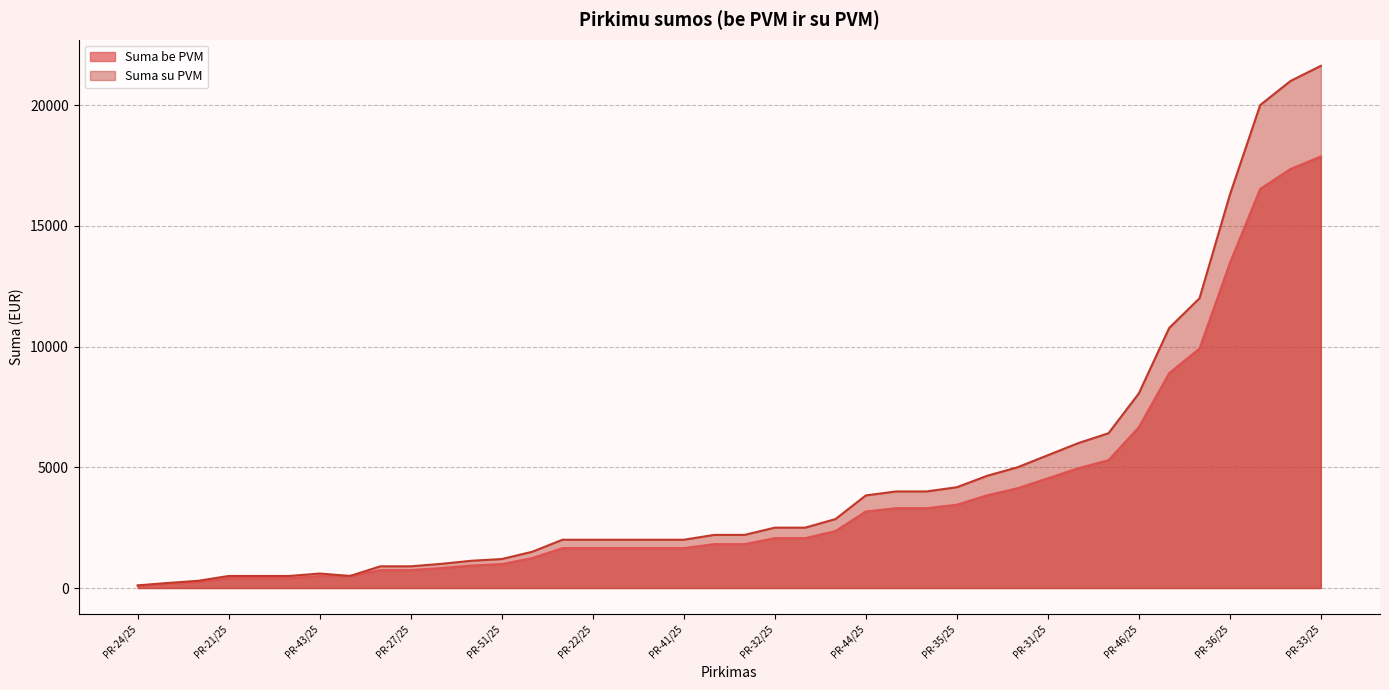

What is the highest value of the Suma be PVM series?

17873.5